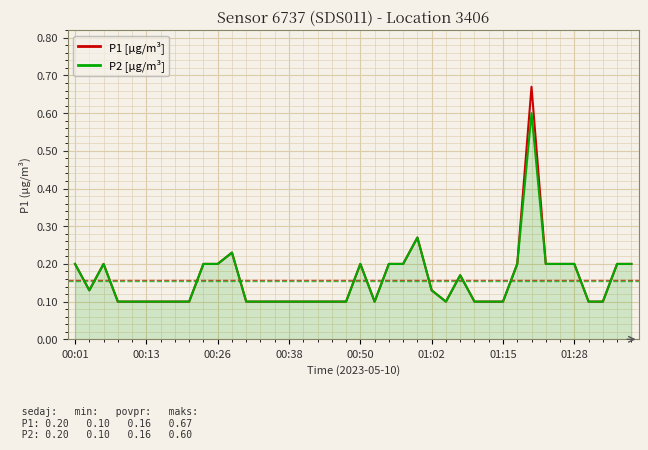

Which series has the widest spread of values?

P1 [µg/m³]